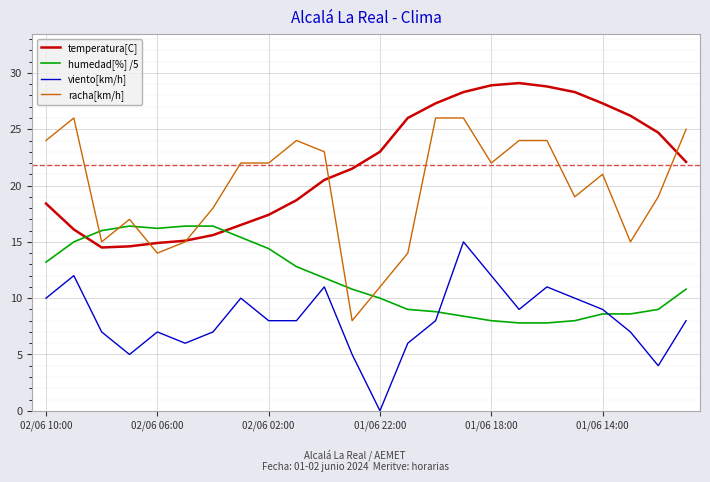

What is the average value of the racha[km/h] series?

19.8